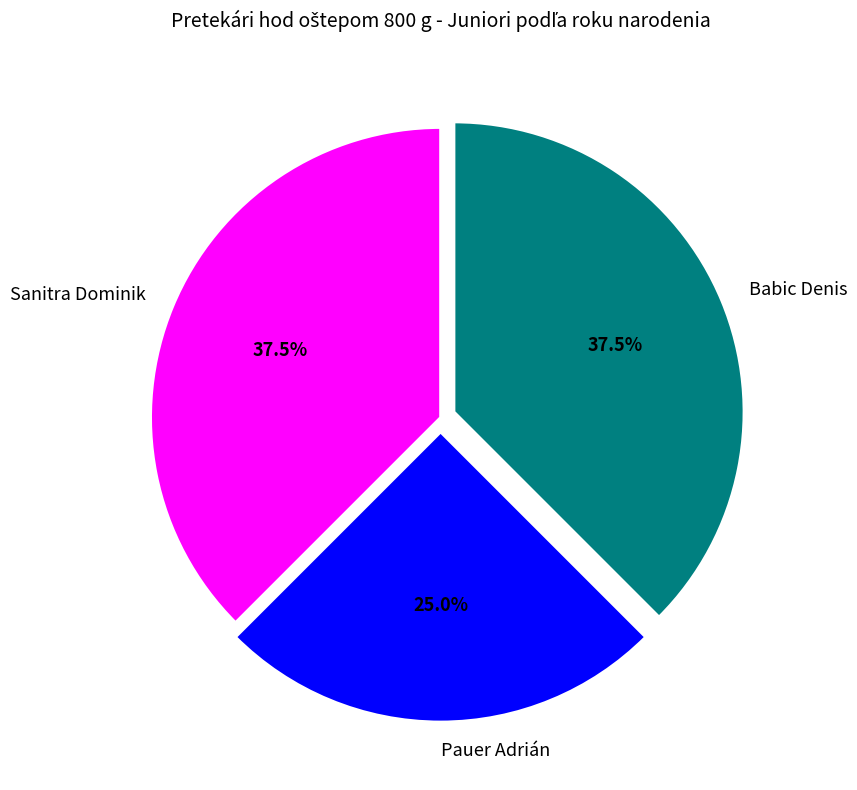

What is the ratio of the value at Babic Denis to the value at Pauer Adrián?

1.5